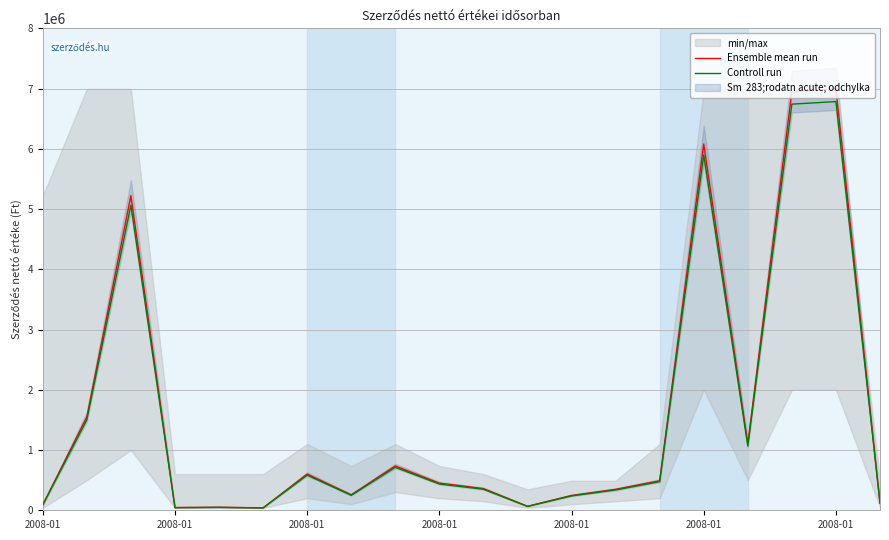

Reading left to right, transcribe all the data shown in this chart.

Ensemble mean run: 89250.0	1548667.0	5221907.0	45000.0	50000.0	40000.0	600954.0	256500.0	735162.0	450000.0	360000.0	66000.0	246000.0	347726.0	490000.0	6080000.0	1100000.0	6950000.0	6994017.0	120000.0
Controll run: 86572.5	1502207.0	5065249.8	43650.0	48500.0	38800.0	582925.4	248805.0	713107.1	436500.0	349200.0	64020.0	238620.0	337294.2	475300.0	5897600.0	1067000.0	6741500.0	6784196.5	116400.0